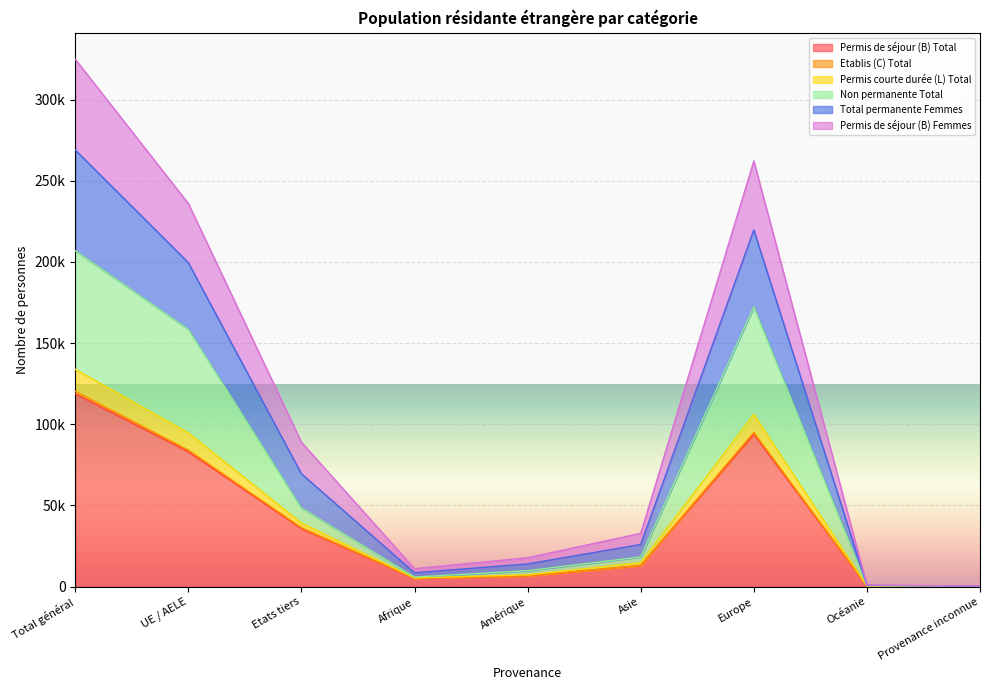

True or false: Permis courte durée (L) Total and Permis de séjour (B) Total cross at least once.

False